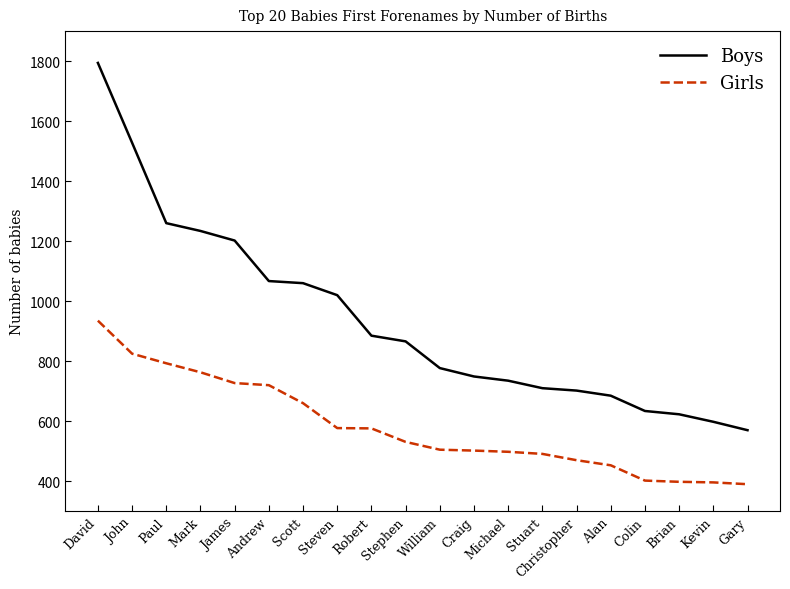

What are all the series names shown in the legend?

Boys, Girls